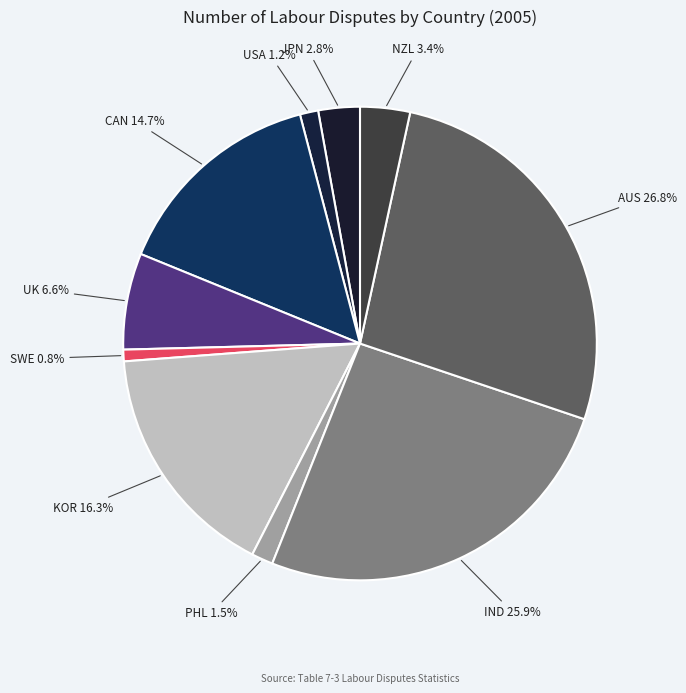

How many segments does this pie chart have?

10